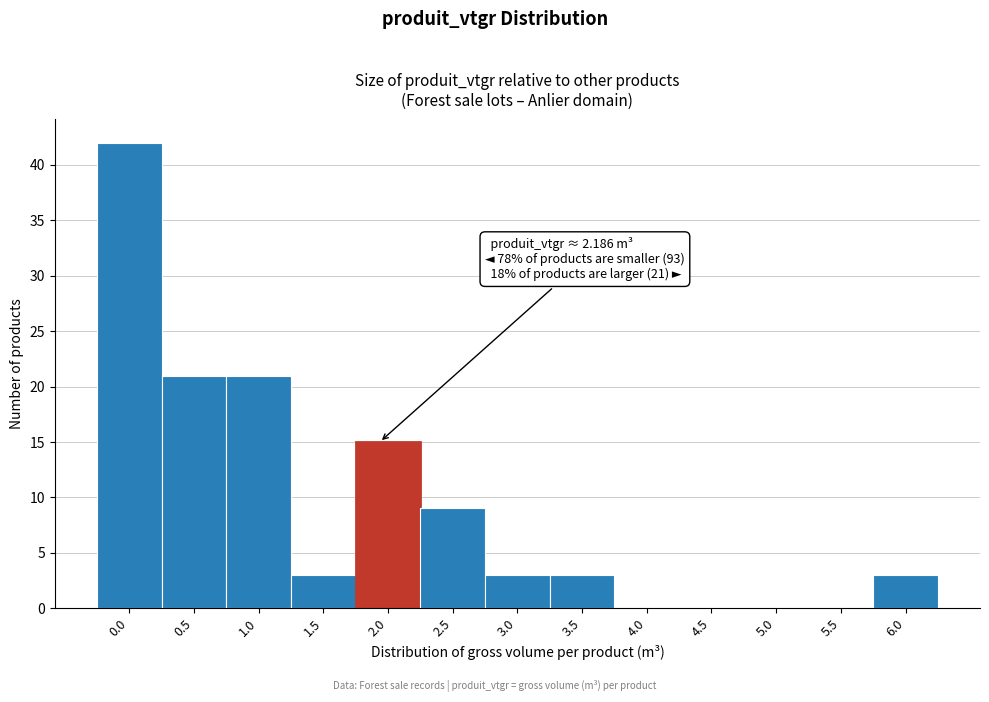

Reading right to left, what are all the values shown in this chart?

6.0=3	5.5=0	5.0=0	4.5=0	4.0=0	3.5=3	3.0=3	2.5=9	2.0=15	1.5=3	1.0=21	0.5=21	0.0=42